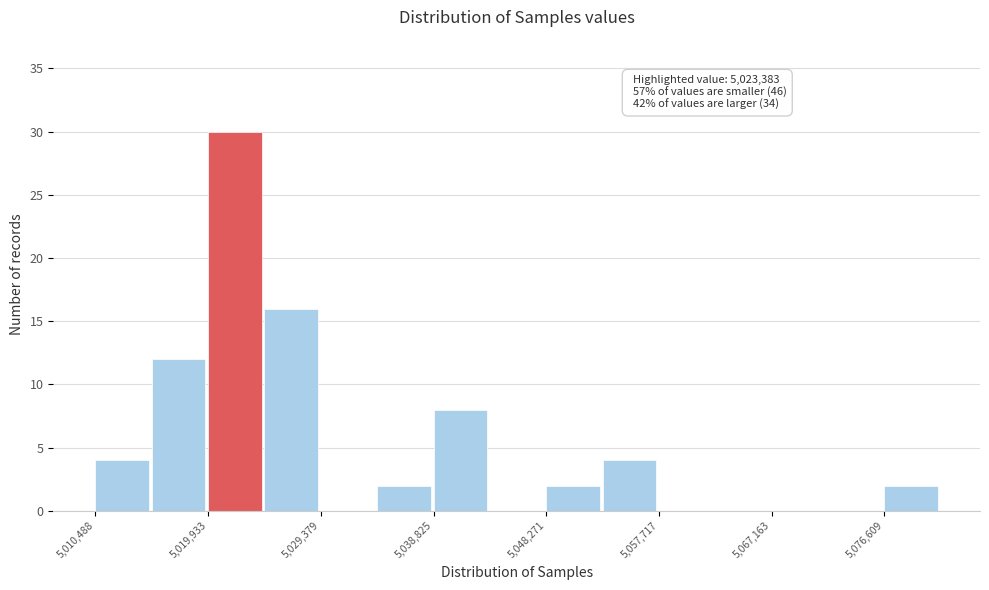

Over which range of the x-axis is the bar tallest?

5020000 to 5025000